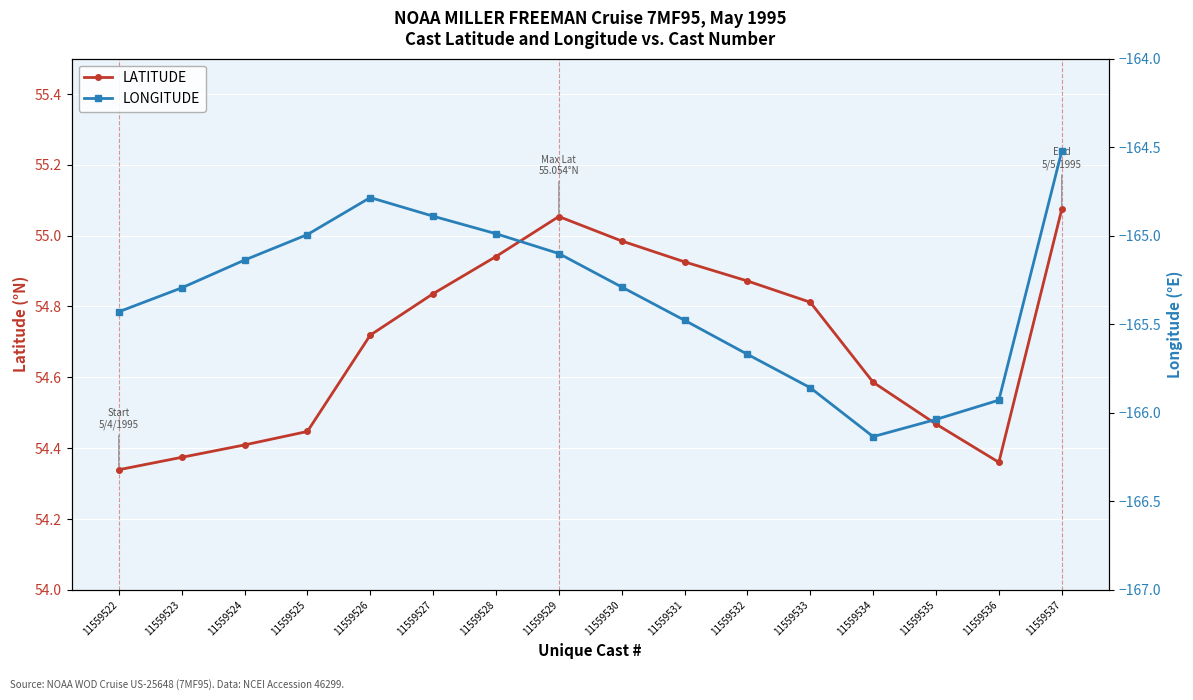

How many categories are shown in the chart?

16